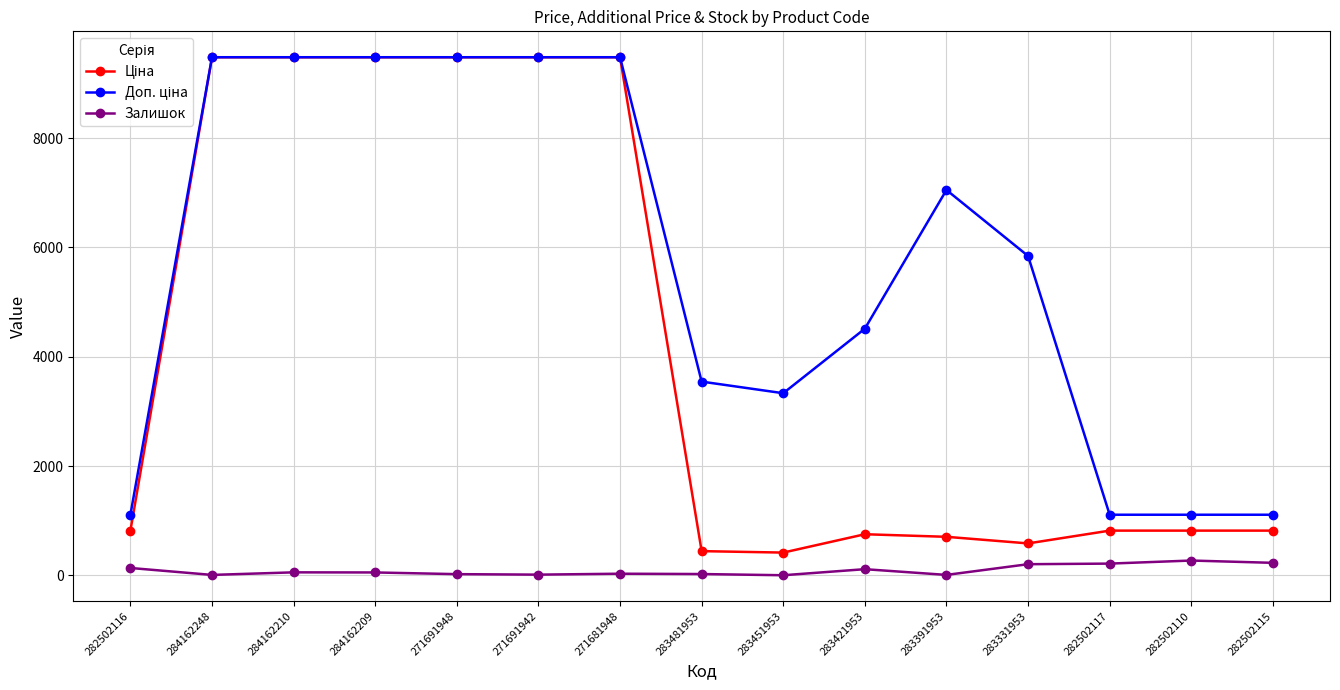

True or false: Залишок has more than 1 points higher than both neighbors.

True